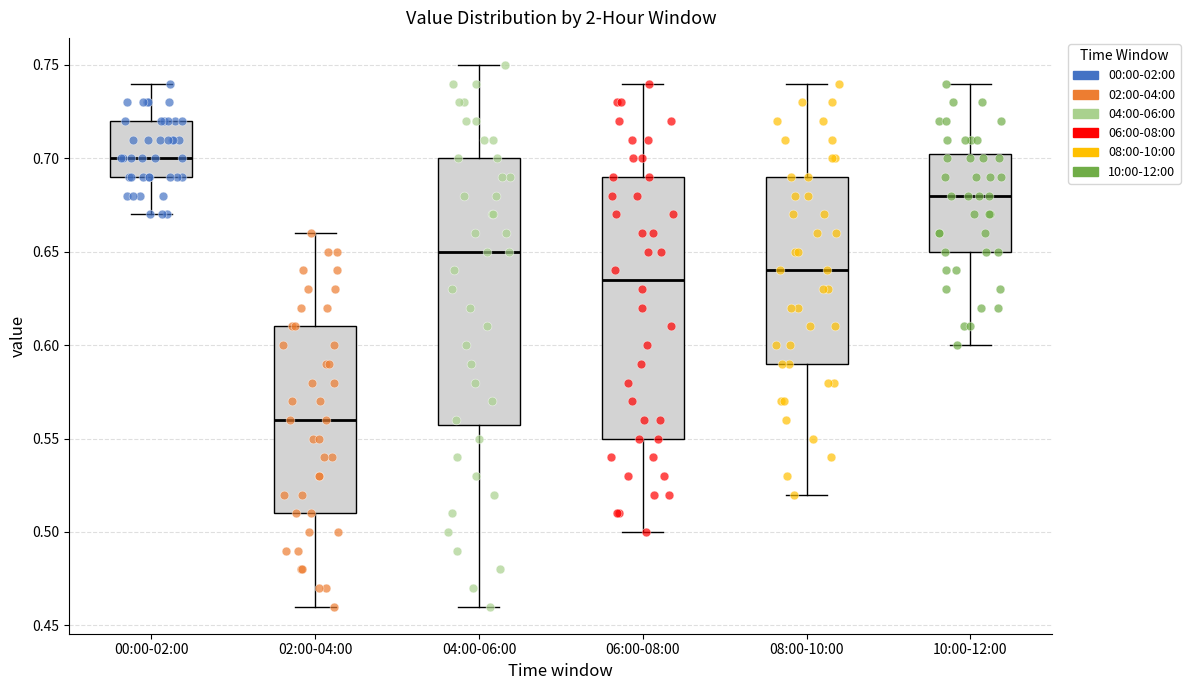

Reading left to right, read every box against the y-axis: the position of its median line, the range the box covers, and the ends of its whiskers. The values are not printed on the chart, so give them approximately, as read against the axis.

00:00-02:00: median 0.700, box 0.690 to 0.720, whiskers 0.670 to 0.740
02:00-04:00: median 0.560, box 0.510 to 0.610, whiskers 0.460 to 0.660
04:00-06:00: median 0.650, box 0.560 to 0.700, whiskers 0.460 to 0.750
06:00-08:00: median 0.635, box 0.550 to 0.690, whiskers 0.500 to 0.740
08:00-10:00: median 0.640, box 0.590 to 0.690, whiskers 0.520 to 0.740
10:00-12:00: median 0.680, box 0.650 to 0.705, whiskers 0.600 to 0.740